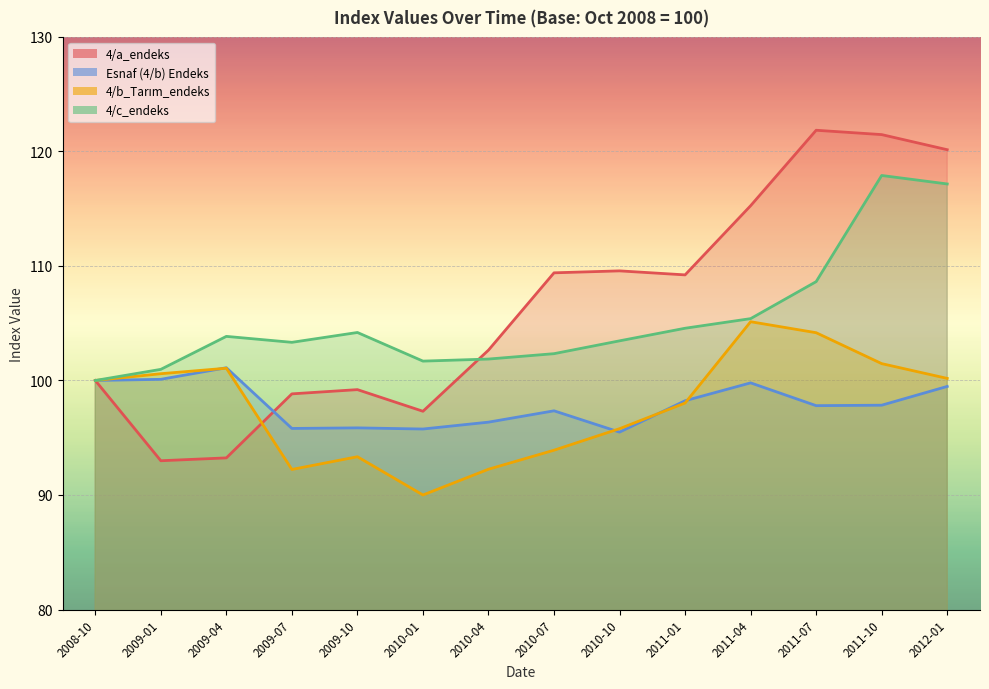

True or false: 4/c_endeks and Esnaf (4/b) Endeks cross at least once.

False